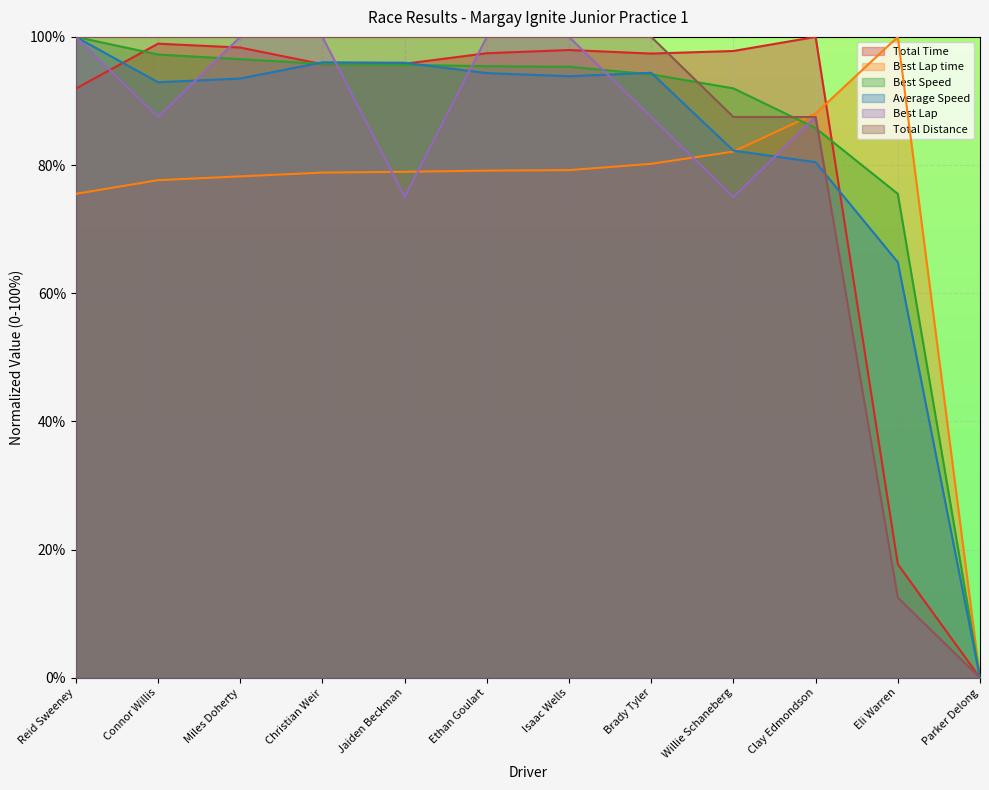

How many data points in Average Speed are less than 93?

5